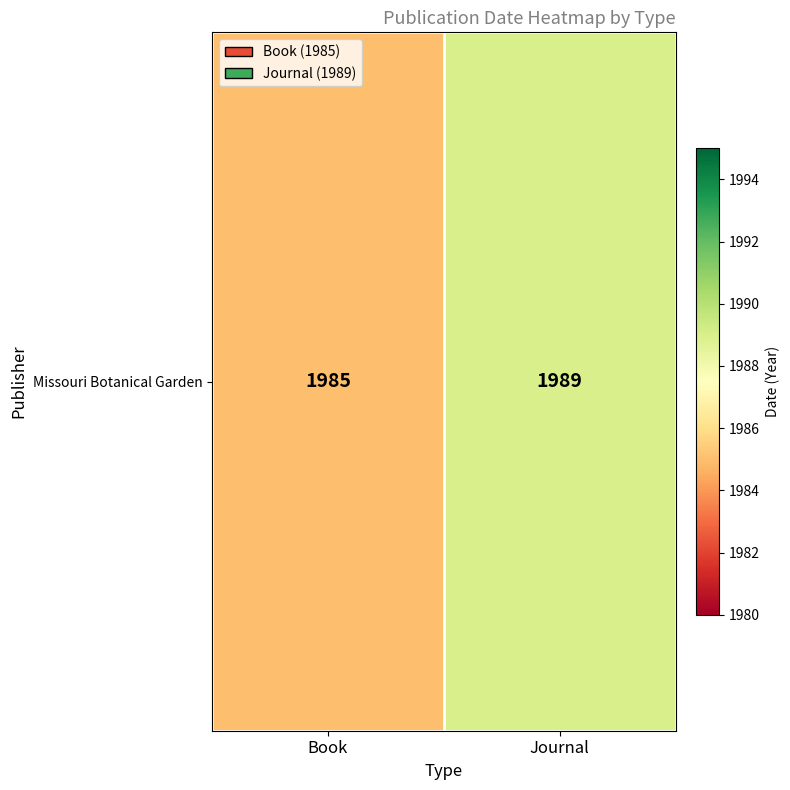

Rank the categories by value from highest to lowest.

Journal, Book